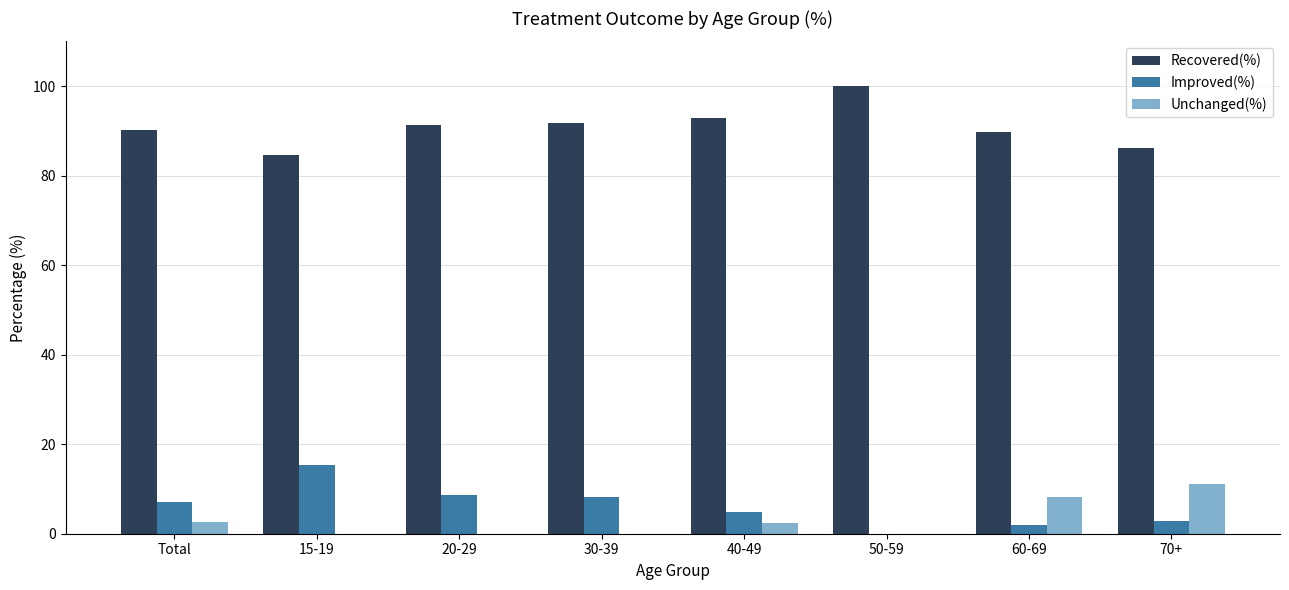

True or false: Improved(%) has a value of 4.8 at 40-49.

True